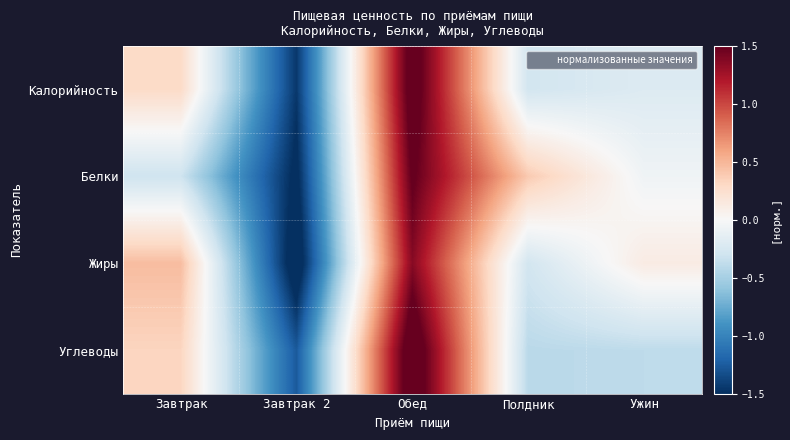

Reading right to left, what are all the values shown in this chart?

Калорийность: Ужин=-0.2	Полдник=-0.3	Обед=1.6	Завтрак 2=-1.5	Завтрак=0.3
Белки: Ужин=-0.1	Полдник=0.4	Обед=1.5	Завтрак 2=-1.6	Завтрак=-0.3
Жиры: Ужин=0.1	Полдник=-0.3	Обед=1.4	Завтрак 2=-1.7	Завтрак=0.5
Углеводы: Ужин=-0.4	Полдник=-0.4	Обед=1.7	Завтрак 2=-1.3	Завтрак=0.3